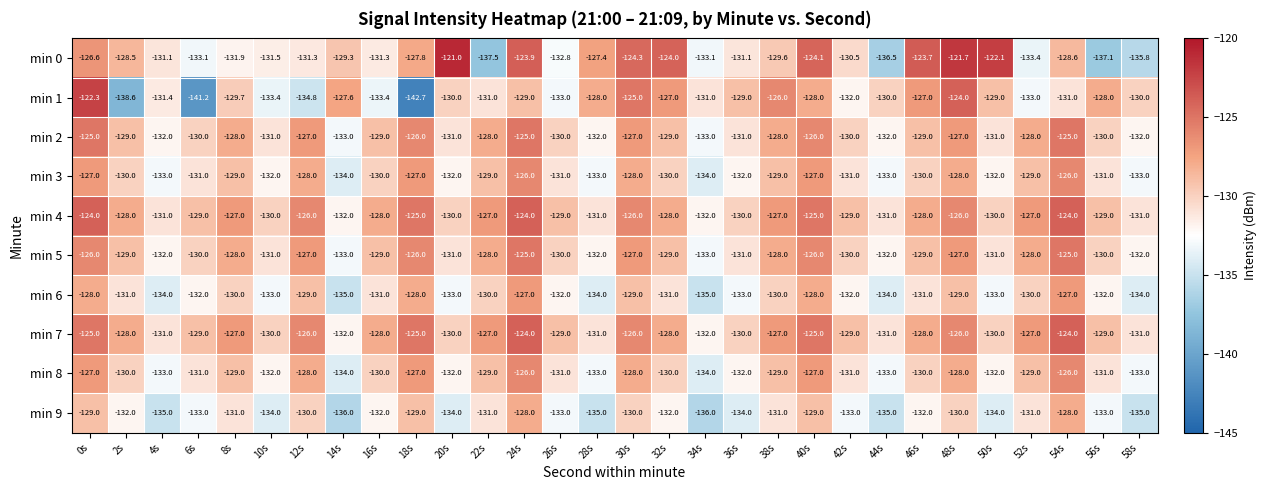

Which category has the highest value across all series?

20s